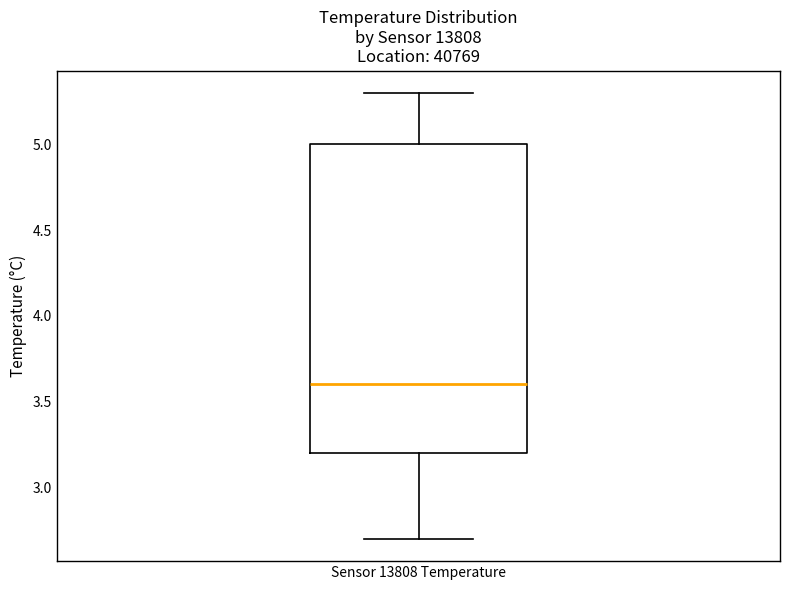

Where does the upper whisker of the box for Sensor 13808 Temperature end on the y-axis? The values are not printed on the chart, so give them approximately, as read against the axis.

5.3